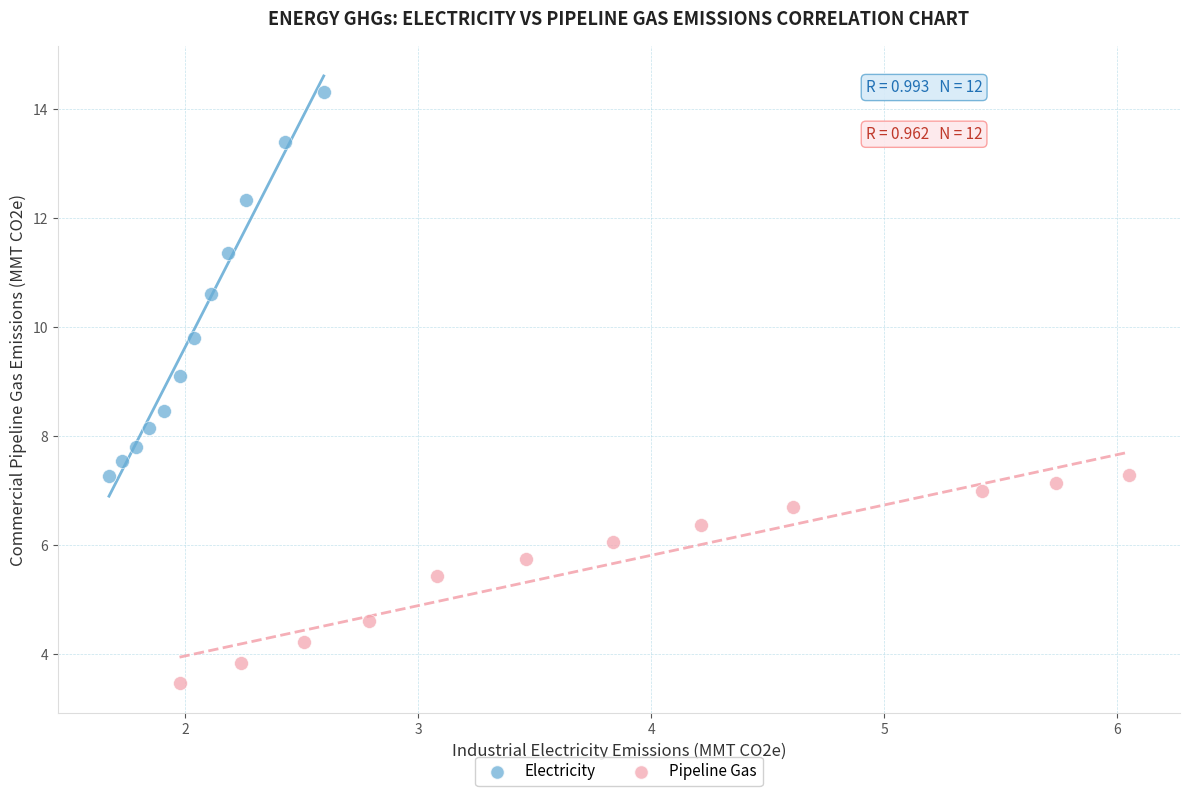

Which series reaches the maximum Y coordinate?

Electricity